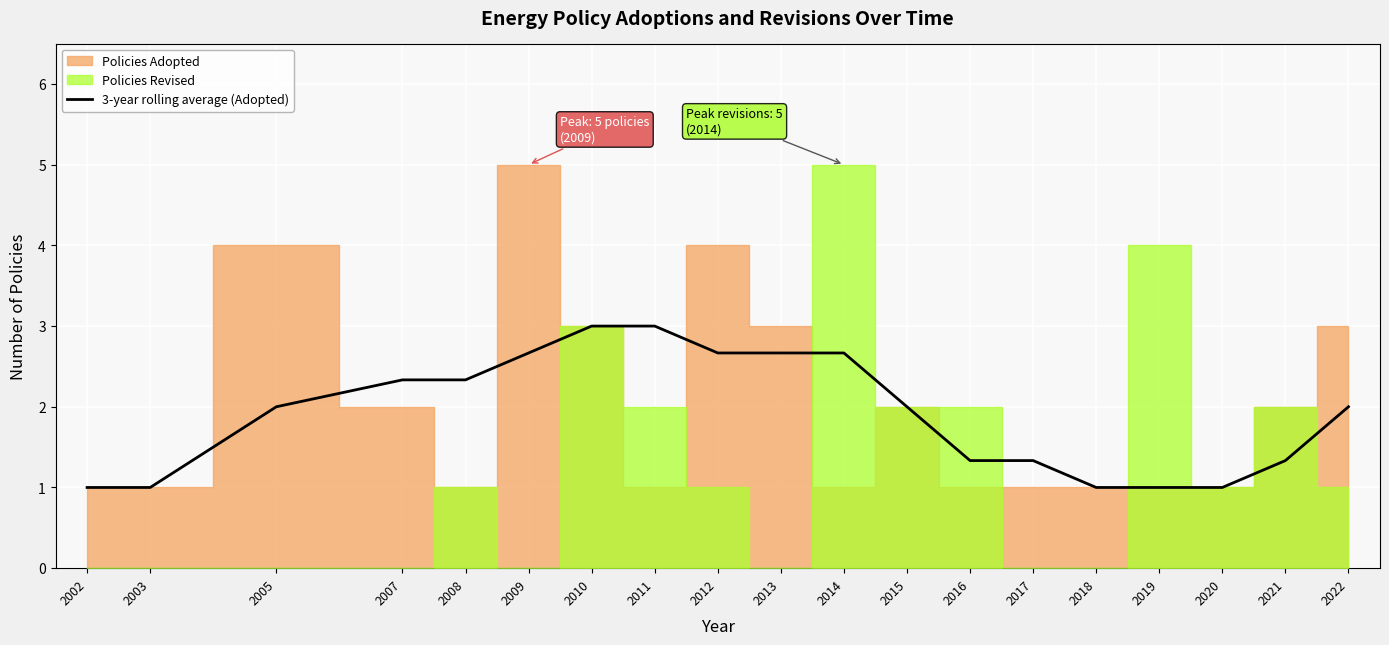

How many data points are above 2?

8